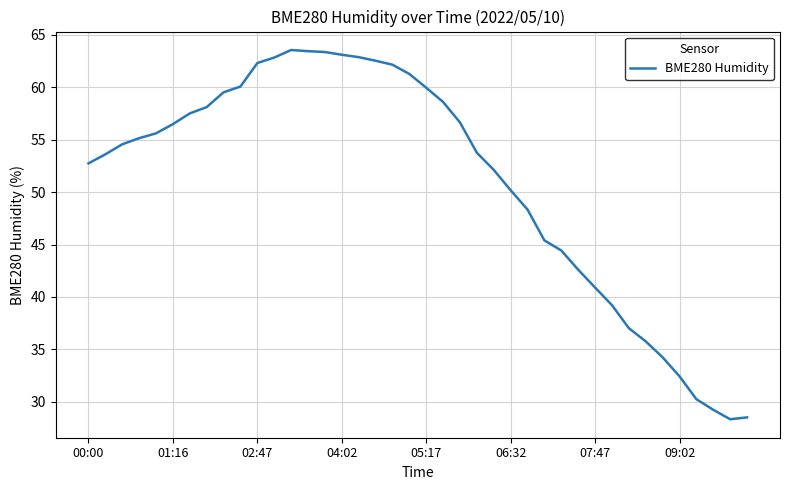

What is the minimum value shown in the chart?

28.4